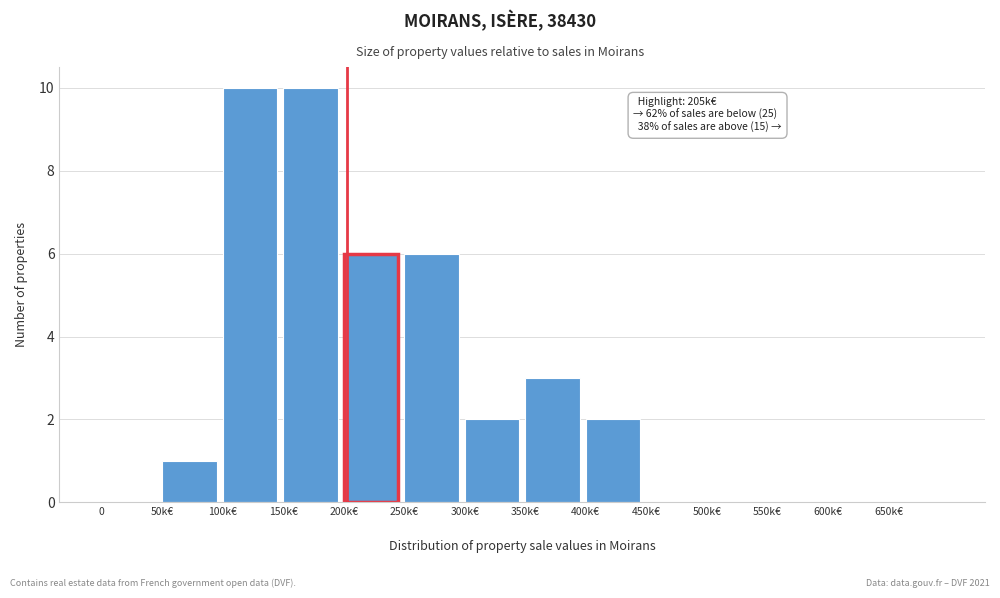

What is the greatest value displayed?

10